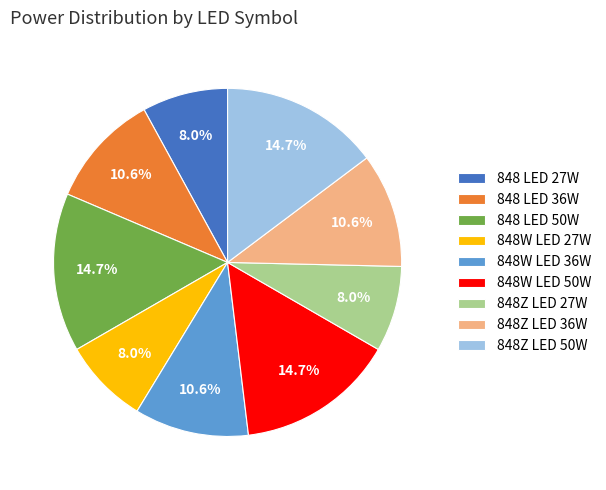

To the nearest percent, what is the average slice percentage?

11%